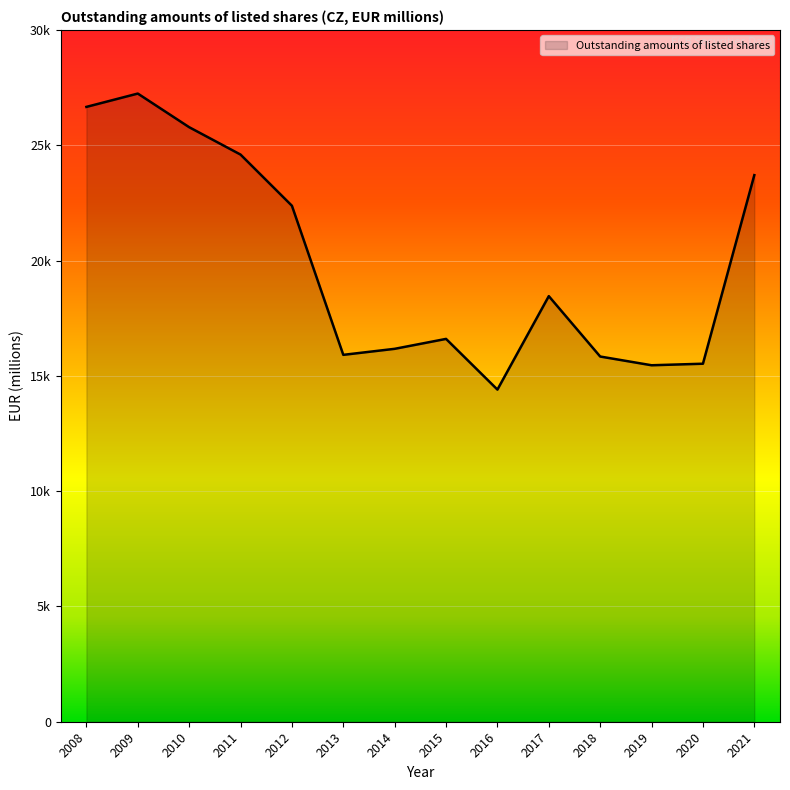

Reading left to right, what are all the values shown in this chart?

26663.0	27240.9	25782.6	24594.9	22376.2	15910.2	16171.6	16601.8	14403.5	18456.2	15837.4	15458.6	15525.6	23703.0